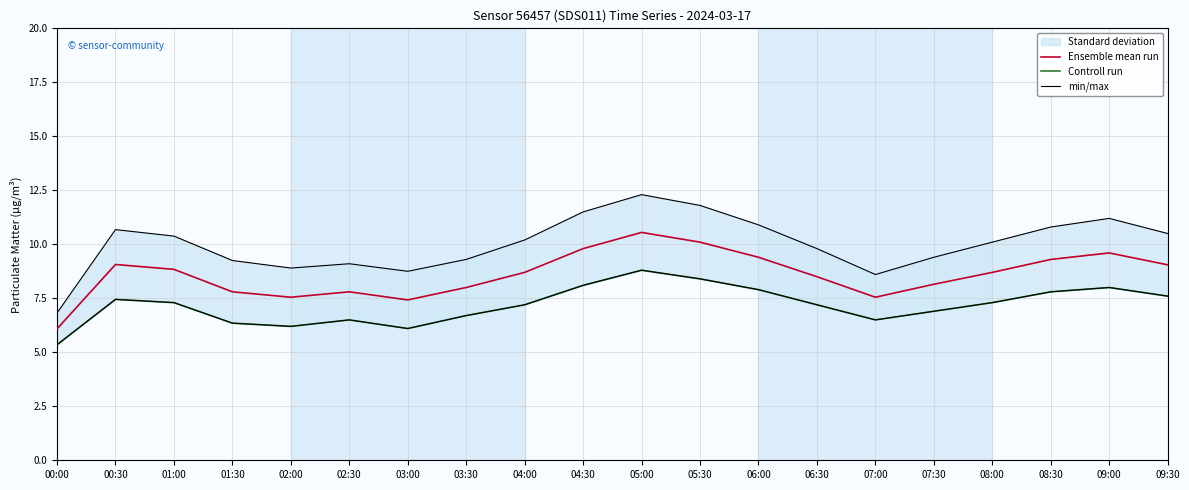

Is it true that min/max equals 8.8 at 03:00?

True